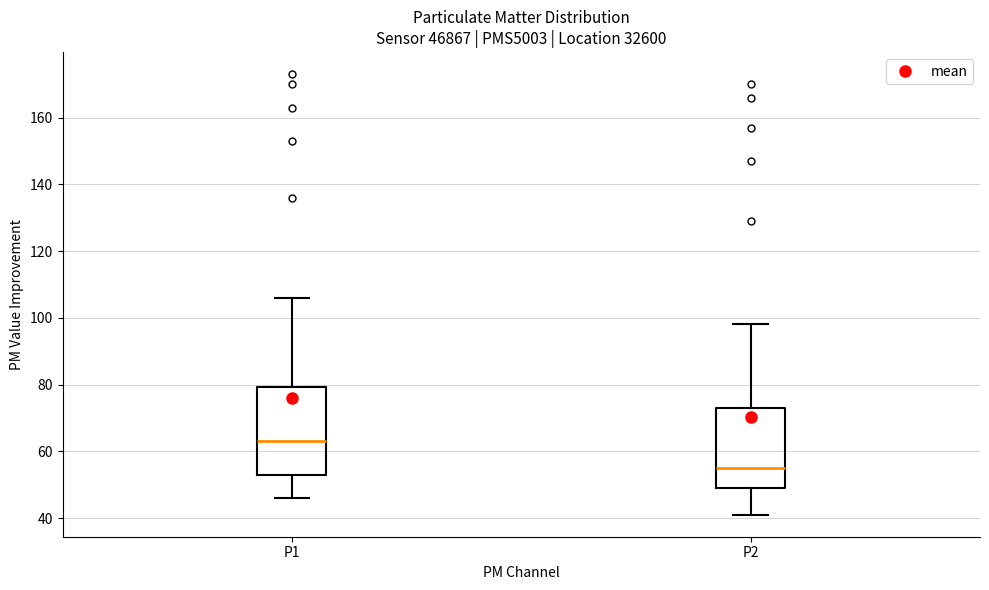

Reading left to right, read every box against the y-axis: the position of its median line, the range the box covers, and the ends of its whiskers. The values are not printed on the chart, so give them approximately, as read against the axis.

P1: median 64, box 54 to 80, whiskers 46 to 106
P2: median 56, box 50 to 74, whiskers 42 to 98